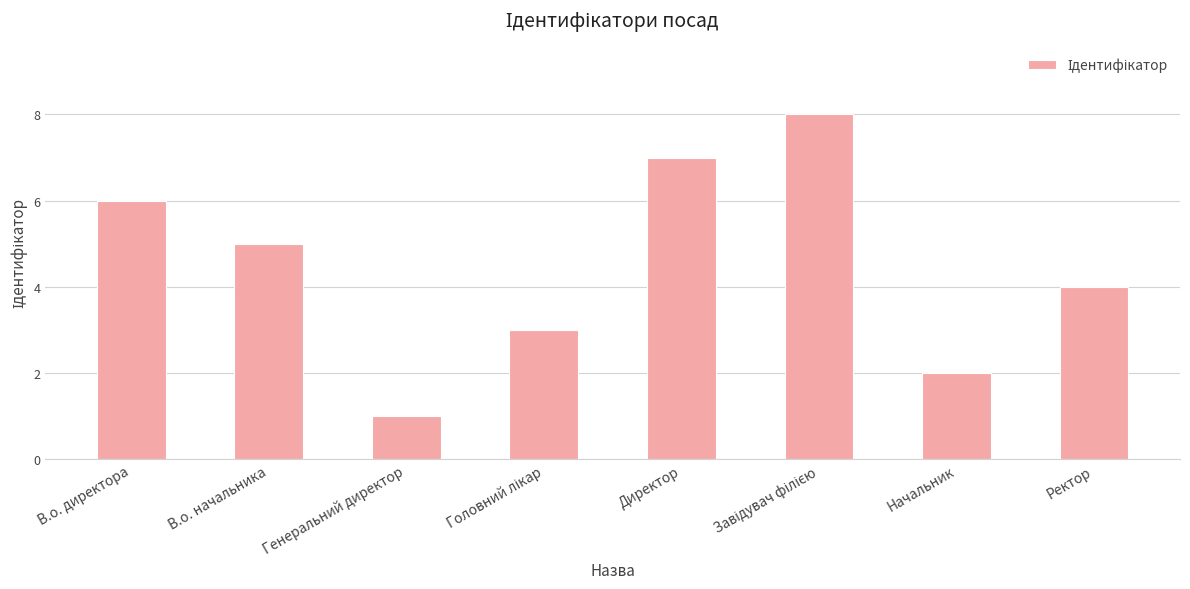

Reading right to left, list all the values displayed in this chart.

4	2	8	7	3	1	5	6